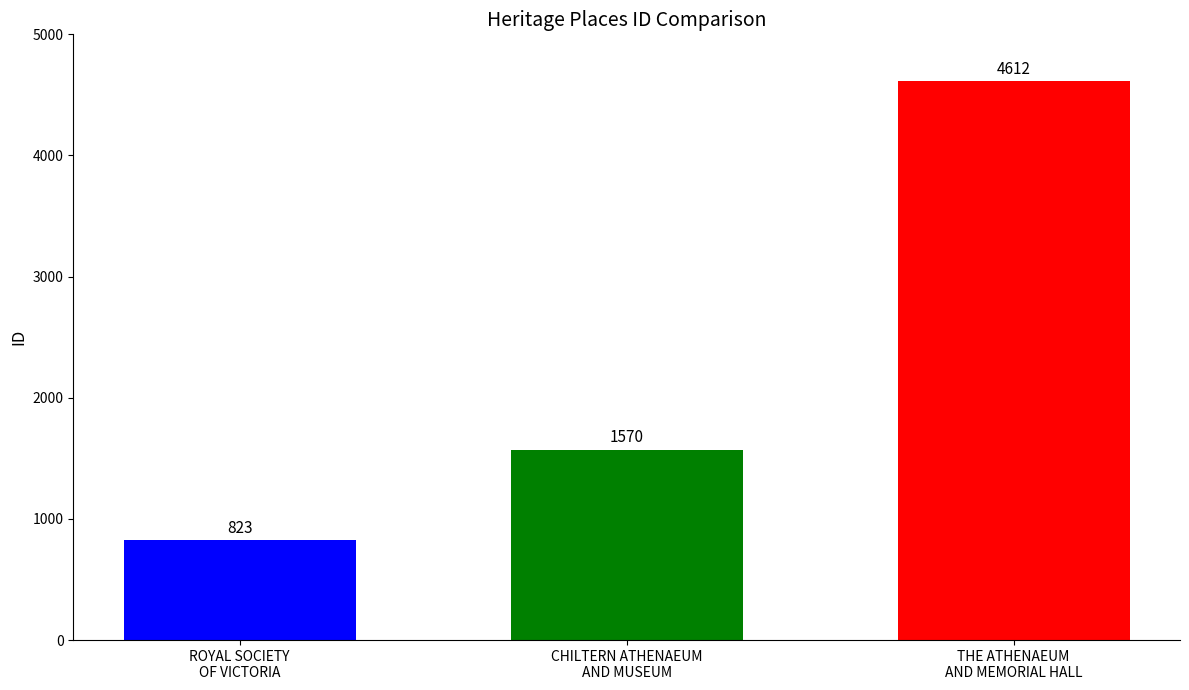

What is the smallest value displayed?

823